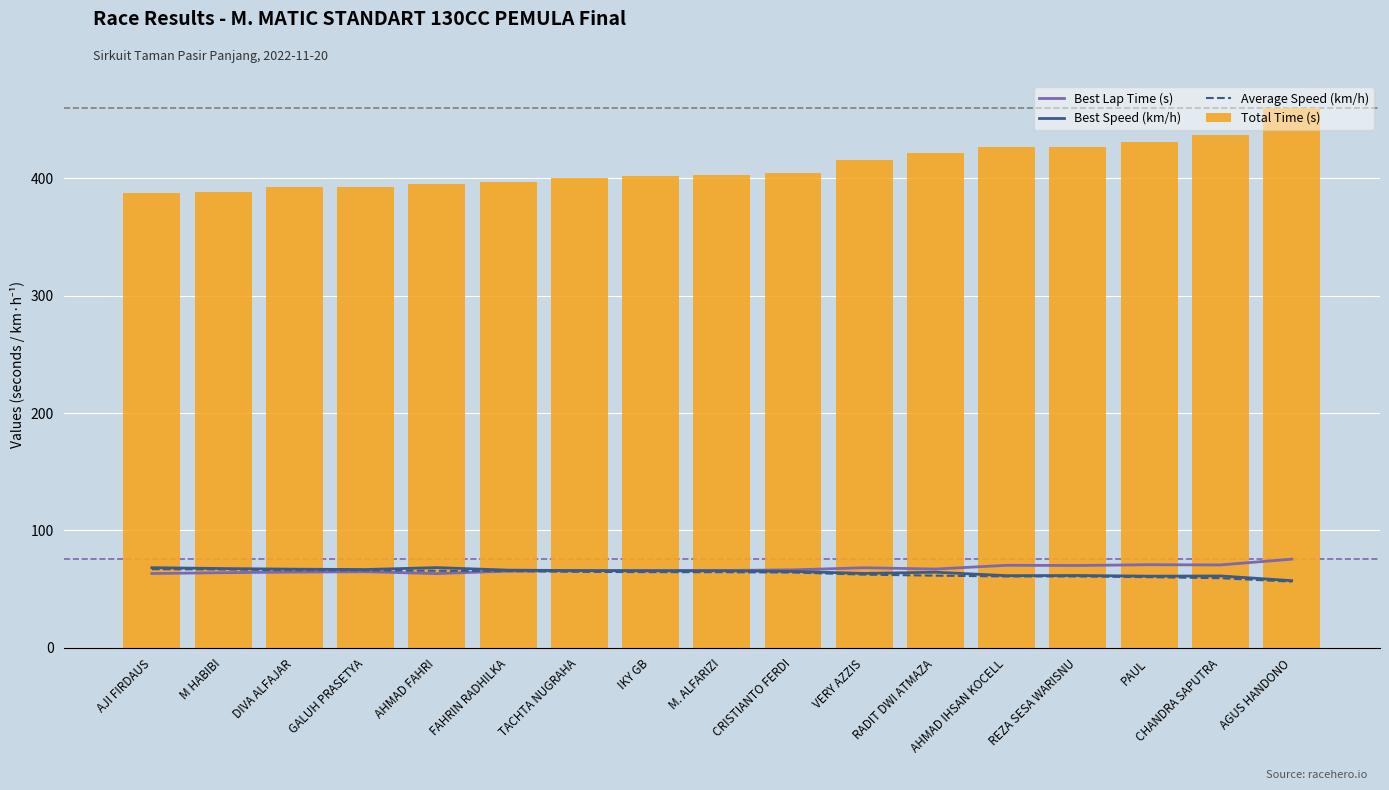

Which series has the largest total across all categories?

Total Time (s)